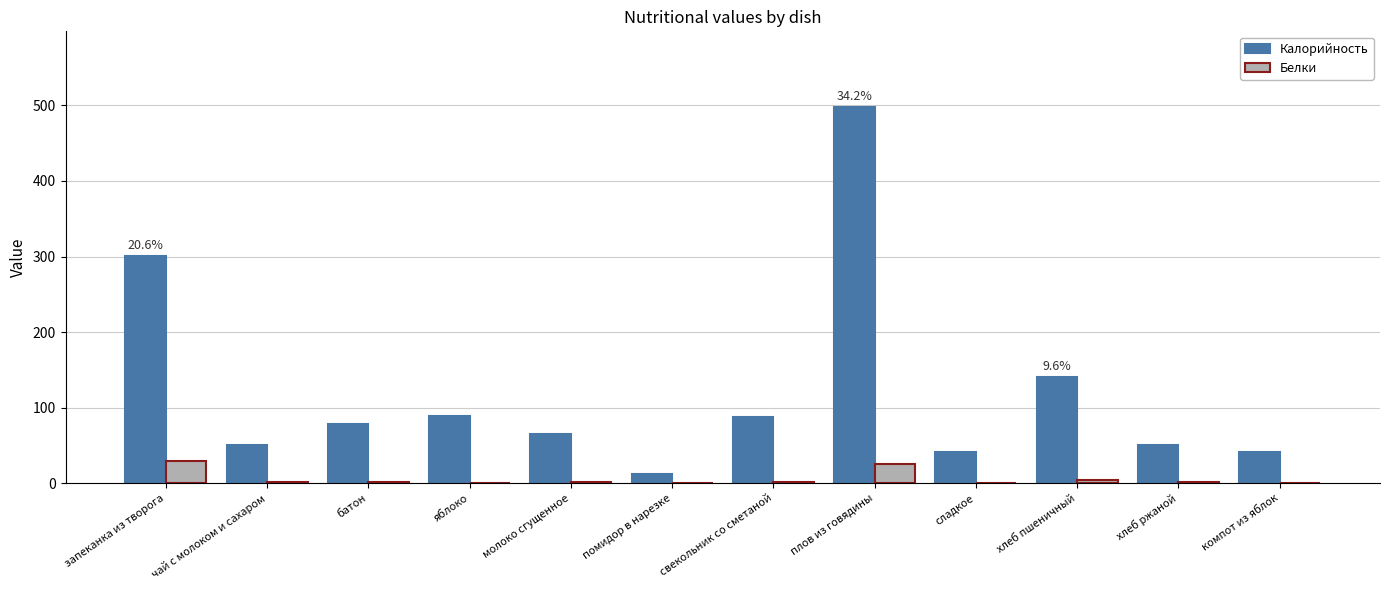

Which series has the largest total across all categories?

Калорийность